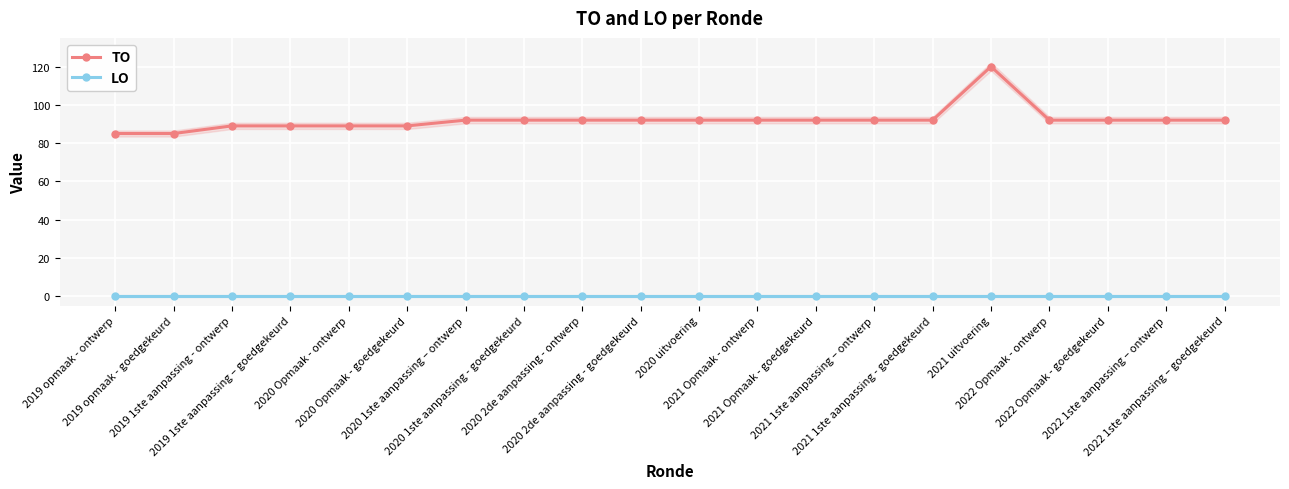

Count the number of data series in this chart.

2